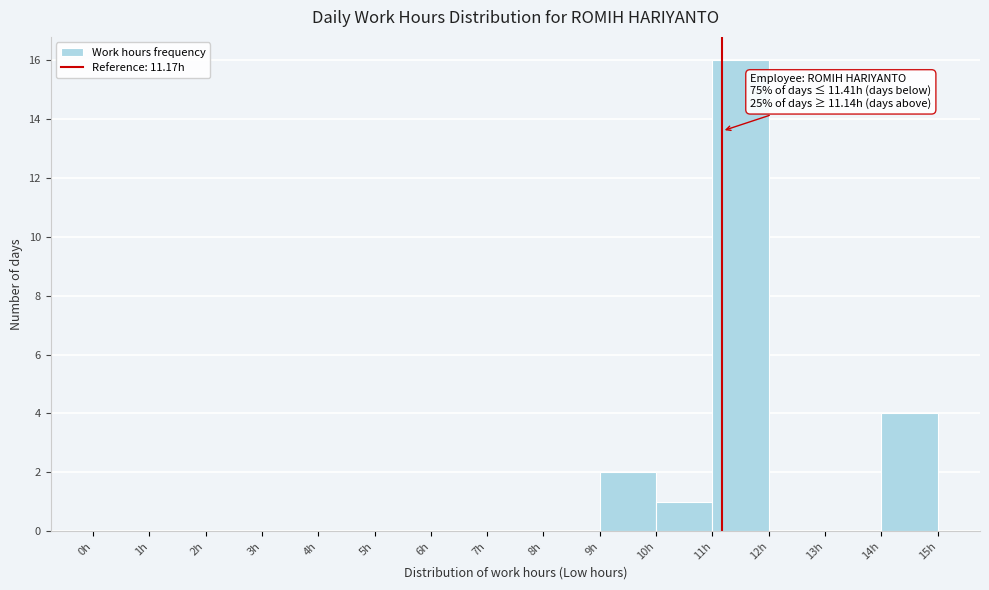

Which range on the x-axis has the tallest bar?

11 to 12